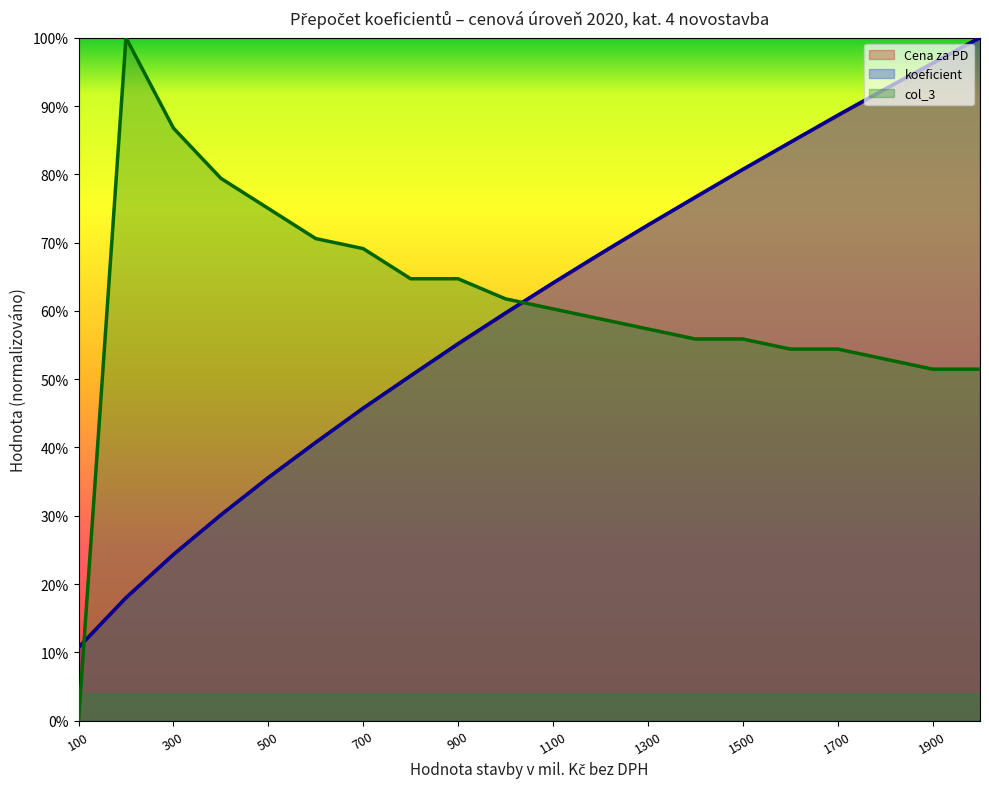

At which category does the chart reach its peak across all series?

2000